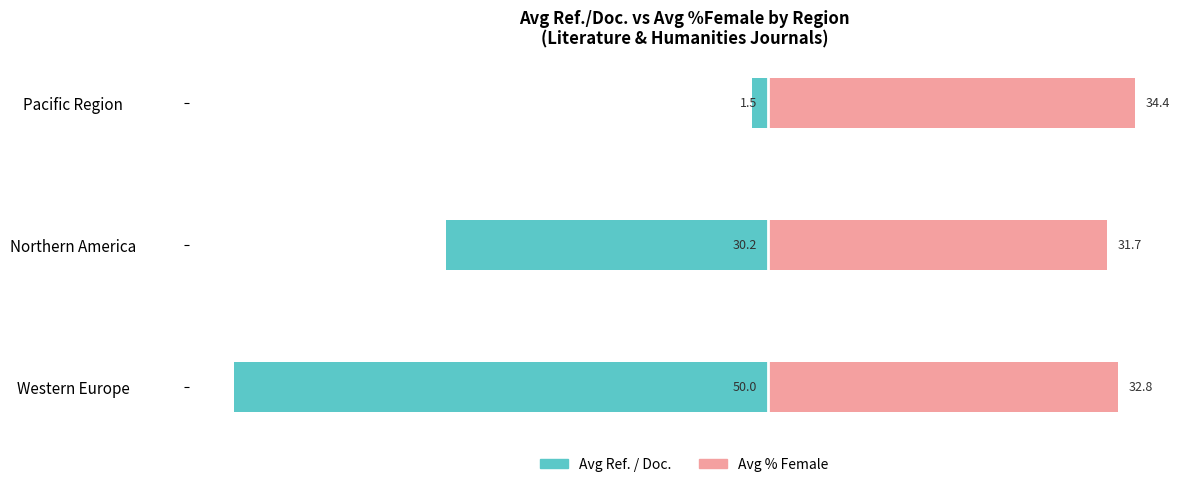

What is the approximate value of Avg Ref. / Doc. at Western Europe?

-50.0